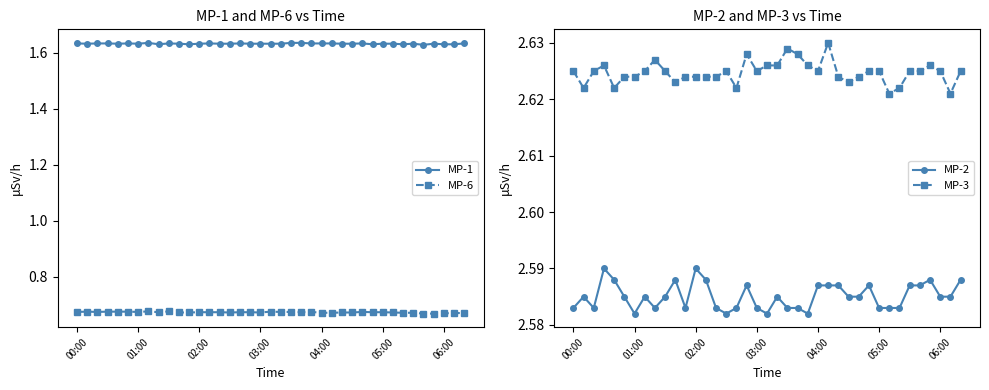

How many MP-1 values are between 1 and 2?

39